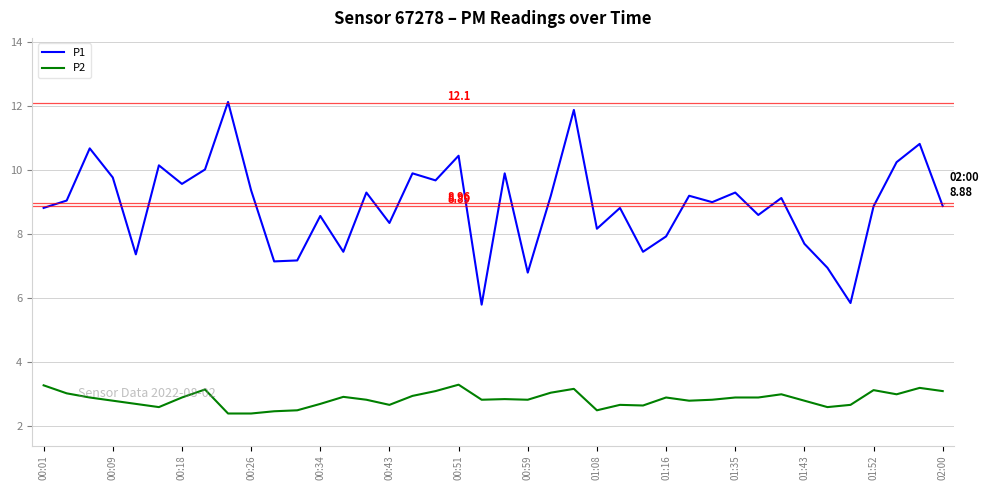

List the series in order of their peak value, highest first.

P1, P2